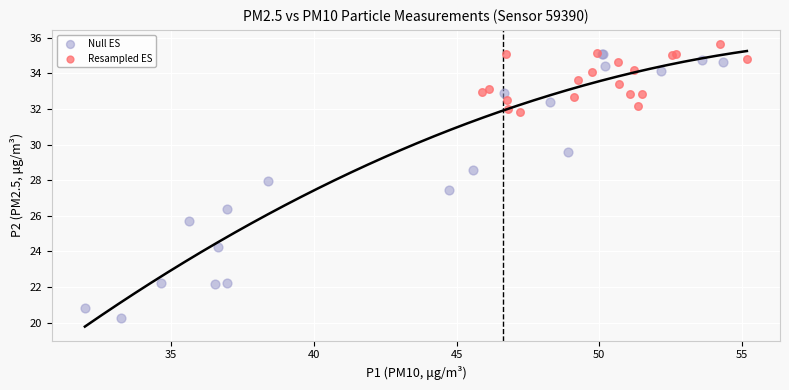

Which series contains the highest Y value?

Resampled ES